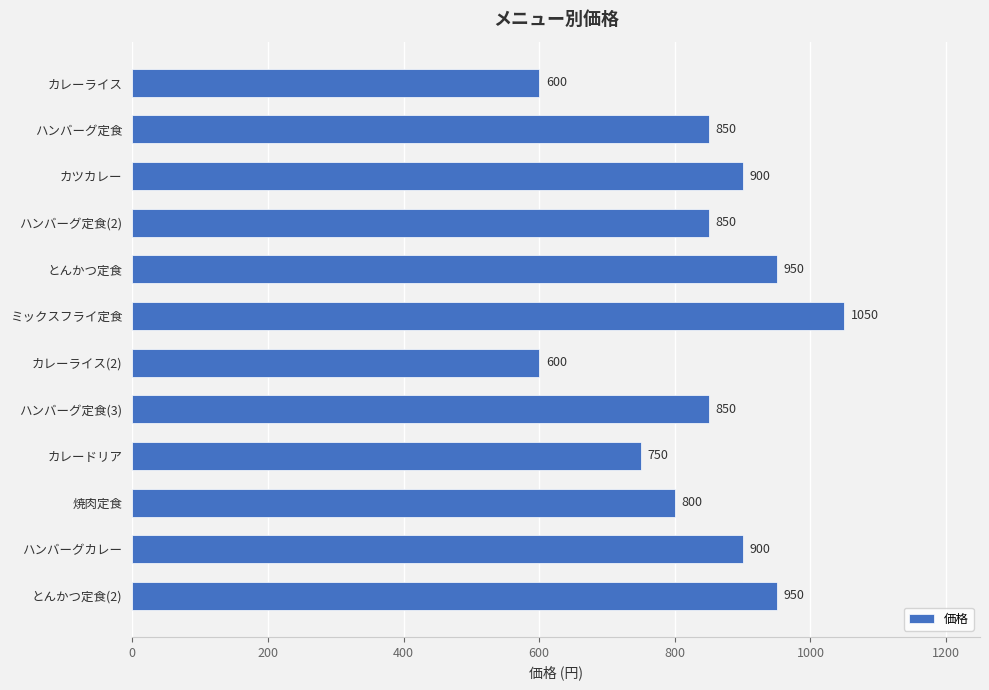

Which has a higher value, ハンバーグ定食(3) or とんかつ定食(2)?

とんかつ定食(2)